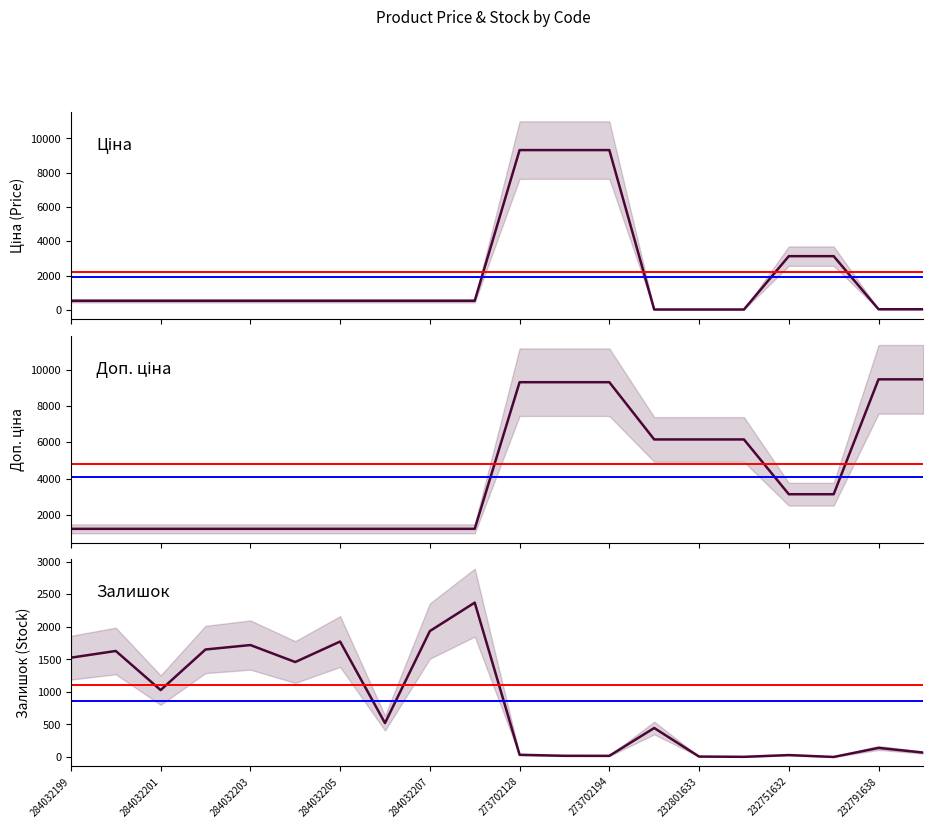

What is the minimum value shown in the chart?

1.0